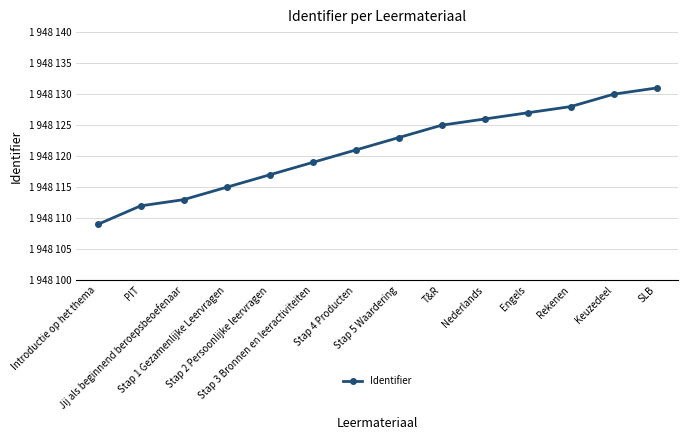

Does the chart have visible grid lines?

Yes